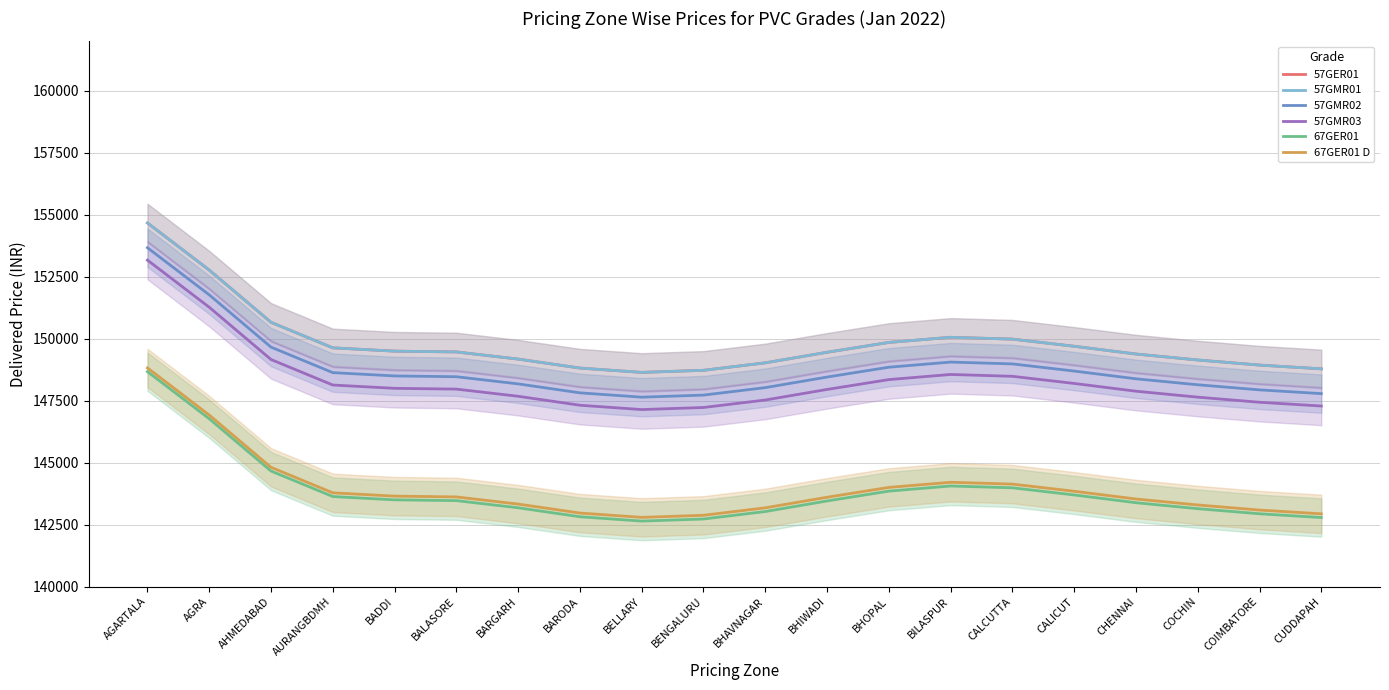

True or false: 57GMR01 and 67GER01 D cross at least once.

False